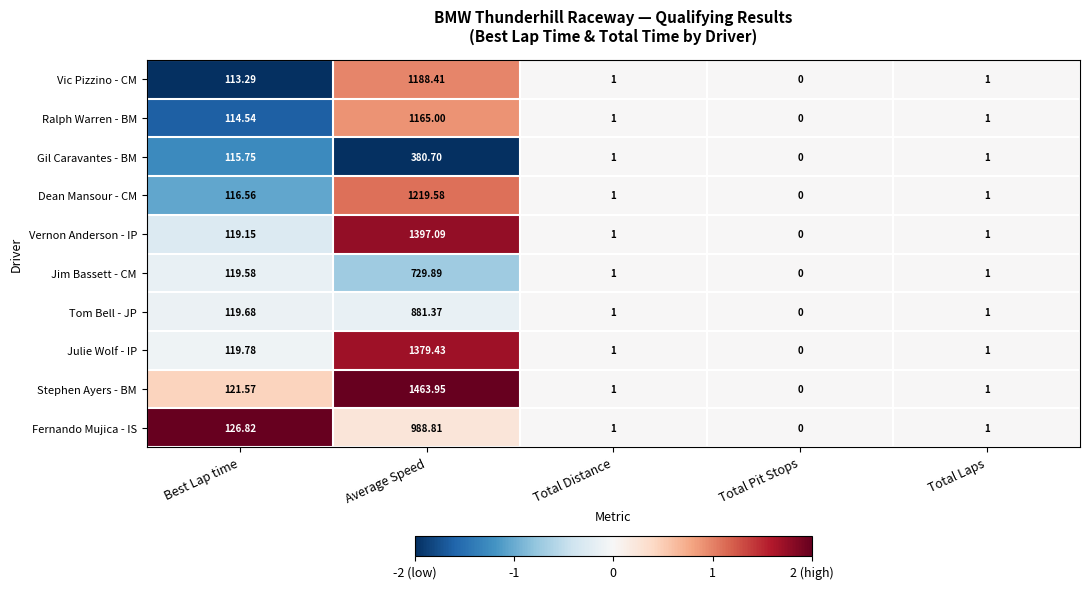

Where is Ralph Warren - BM nearest to the value 582?

Best Lap time